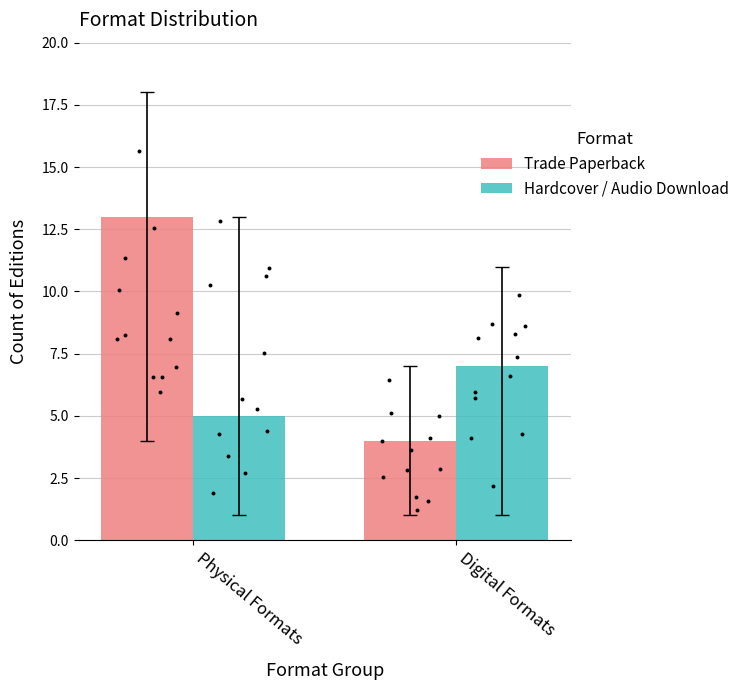

Is the value of Trade Paperback at Physical Formats greater than the value of Hardcover / Audio Download at Digital Formats?

Yes